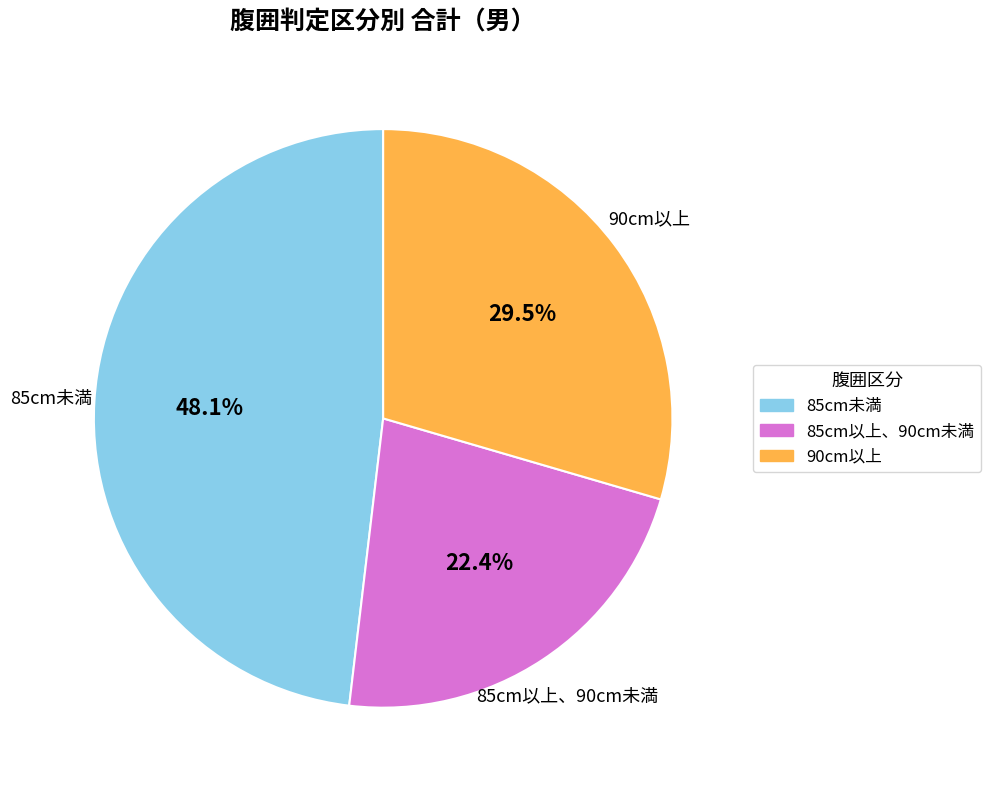

Is 90cm以上 the majority of the pie?

No